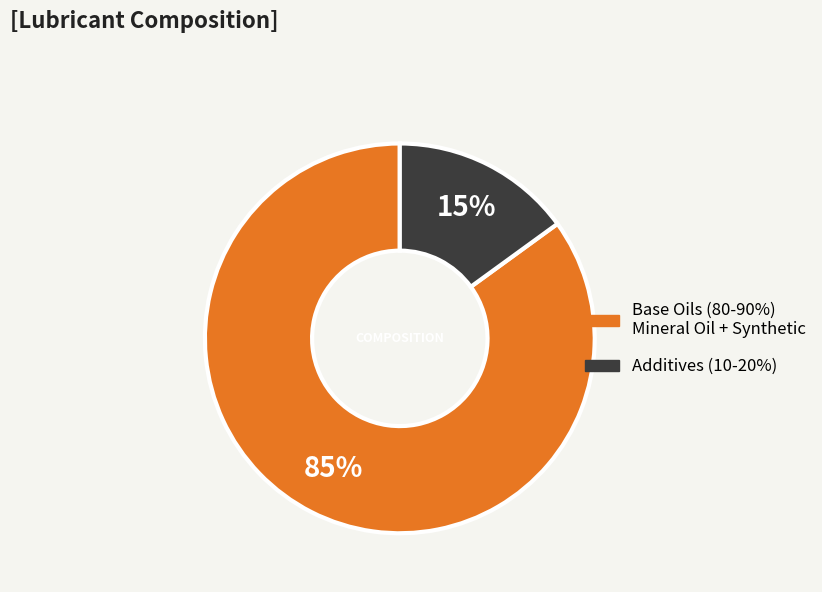

Is there any slice that represents more than half of the pie?

Yes